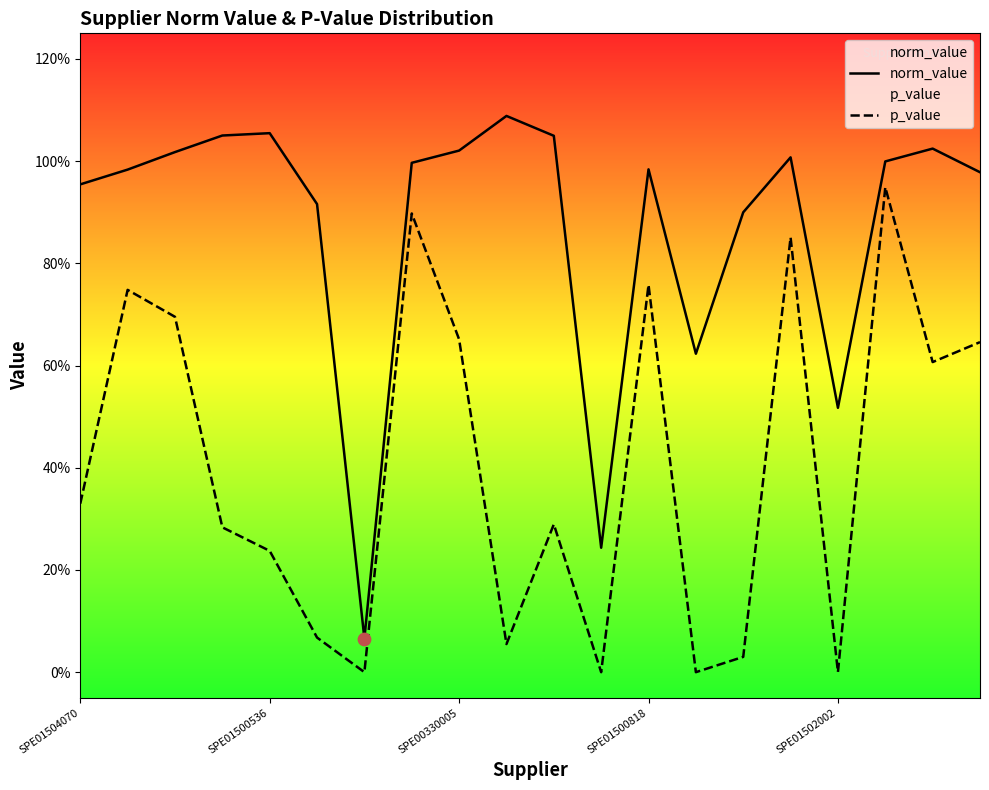

At how many categories does at least one series exceed 0?

20